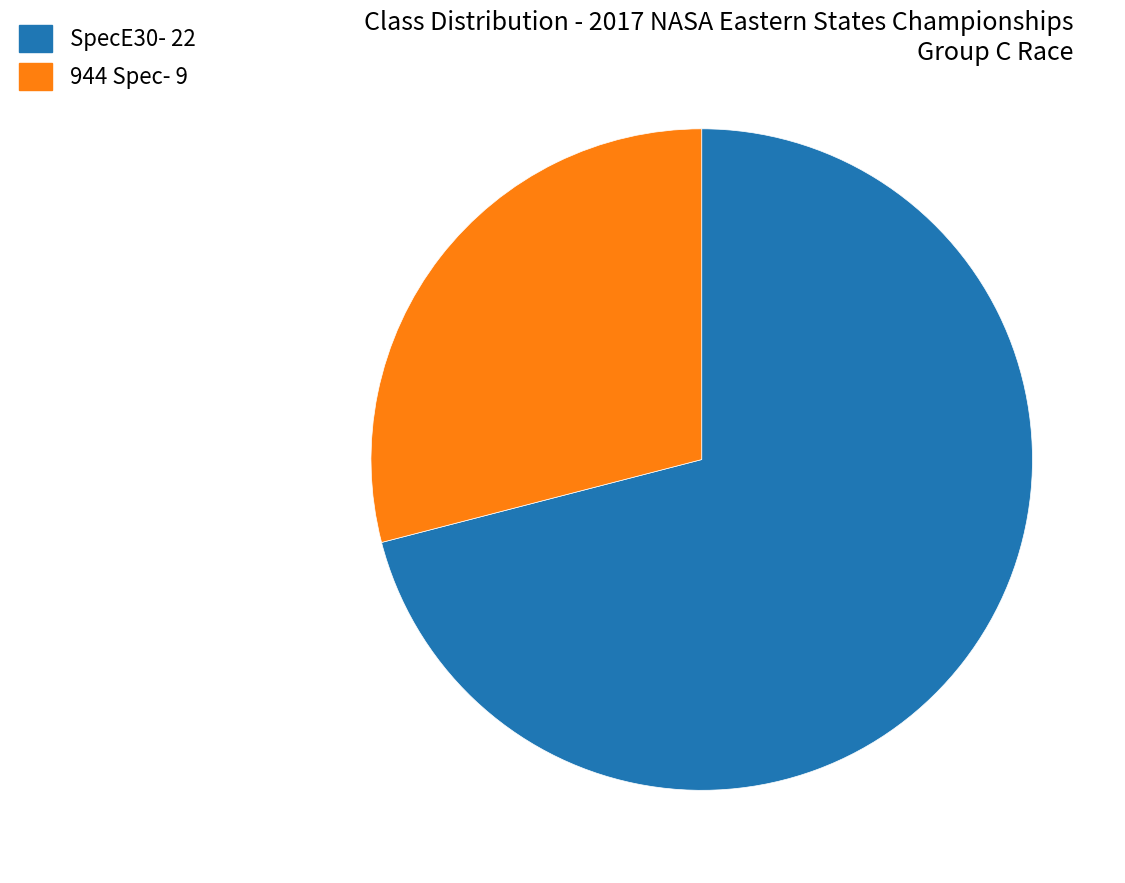

Approximately how many times larger is the value at 944 Spec compared to SpecE30?

0.4